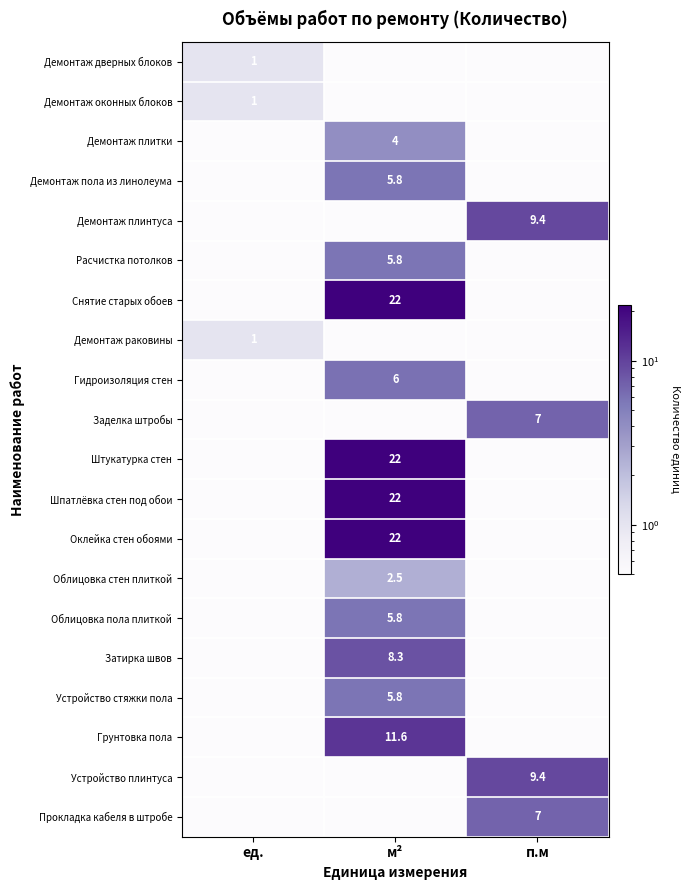

Is the value of Демонтаж пола из линолеума at м² greater than the value of Облицовка стен плиткой at п.м?

Yes